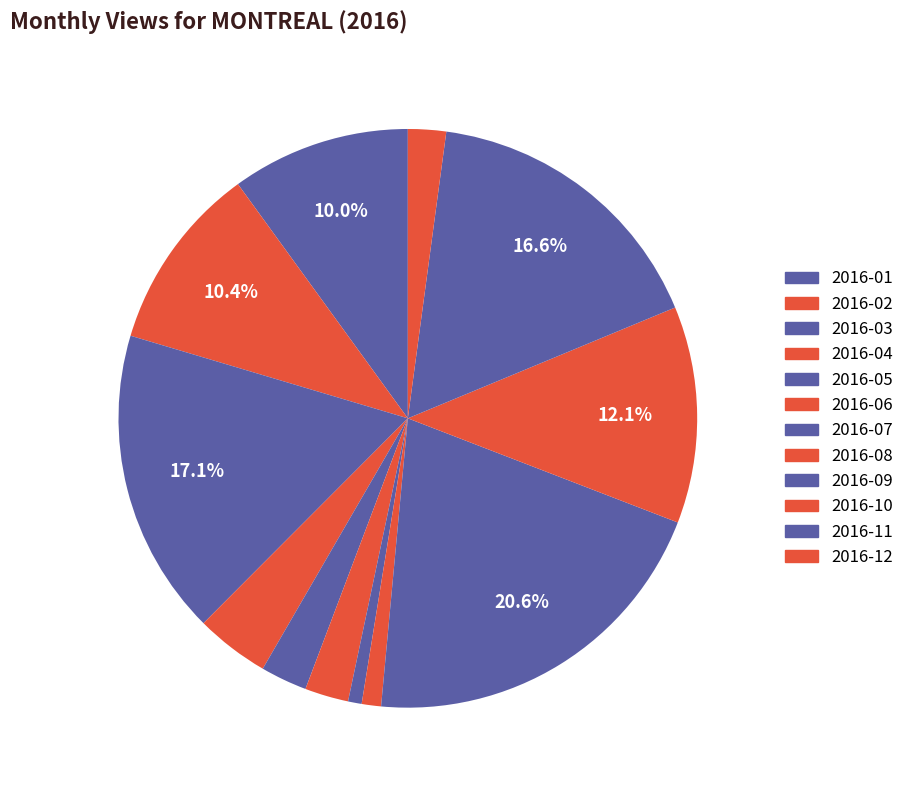

Approximately how many times larger is the value at 2016-04 compared to 2016-08?

3.8